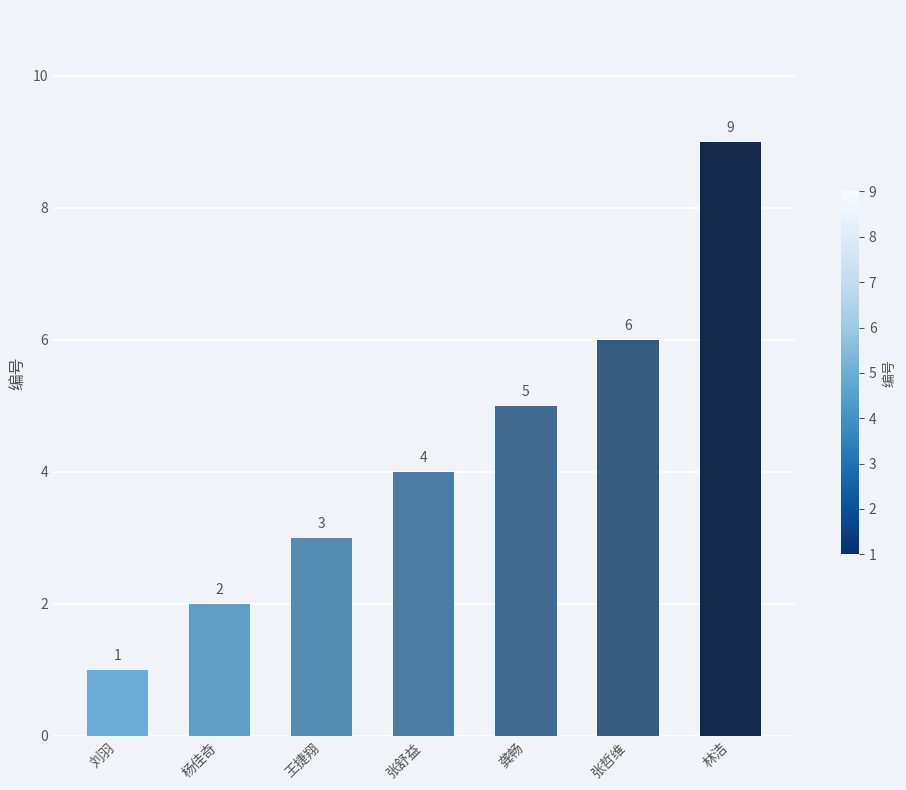

What is the average value?

4